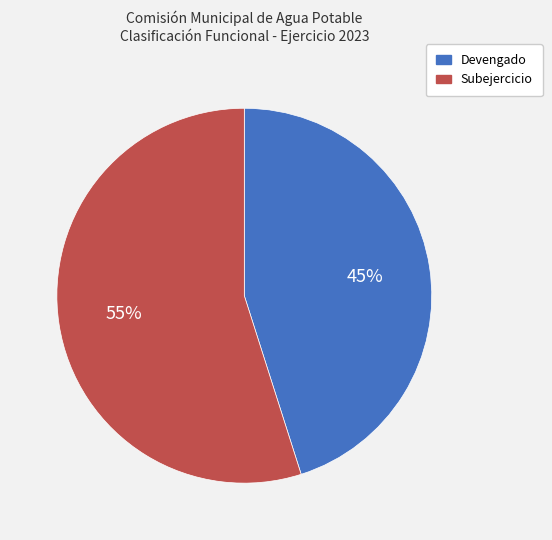

How many segments does this pie chart have?

2